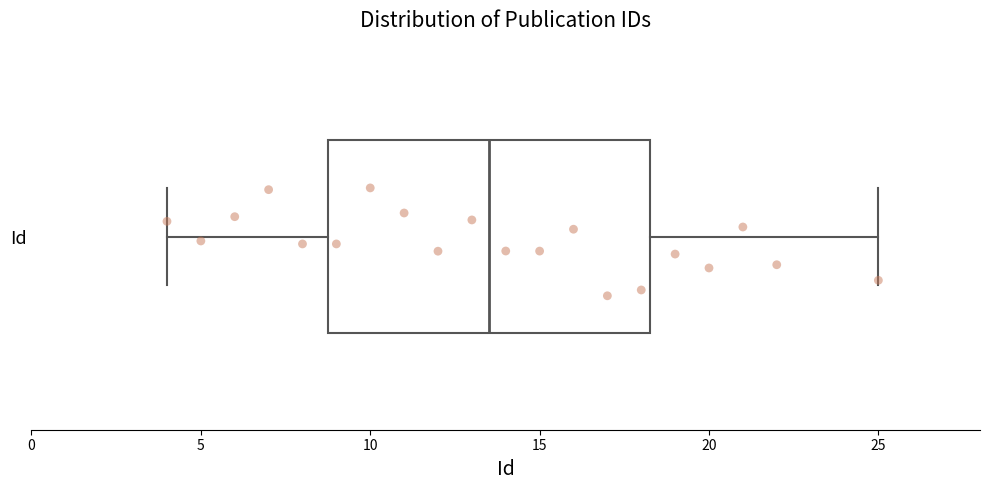

Read this box plot against the x-axis: the position of the median line, the range covered by the box, and the ends of both whiskers. The values are not printed on the chart, so give them approximately, as read against the axis.

median 13.5, box 9.0 to 18.5, whiskers 4.0 to 25.0